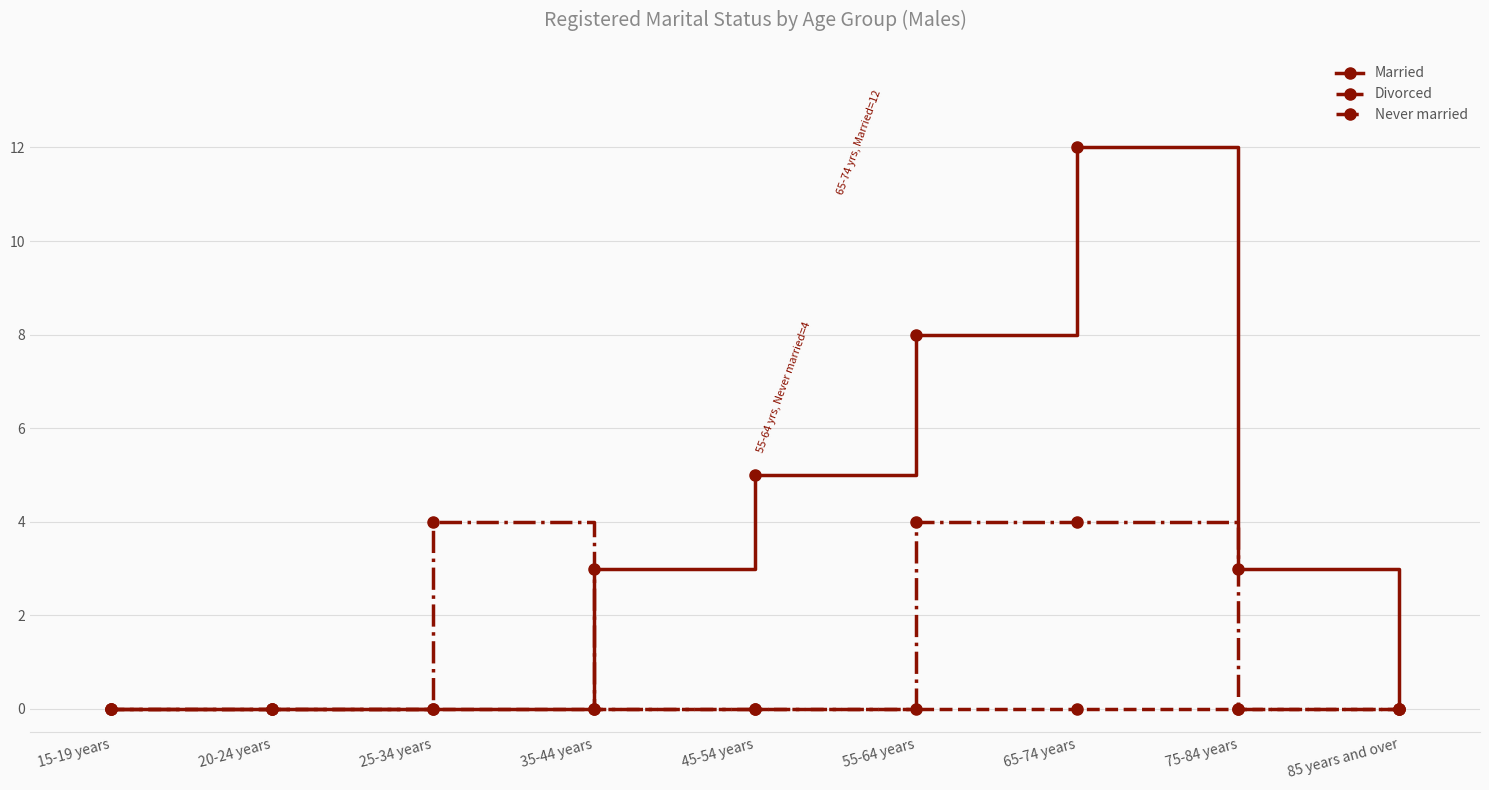

Rank the series by their maximum value, from lowest to highest.

Divorced, Never married, Married